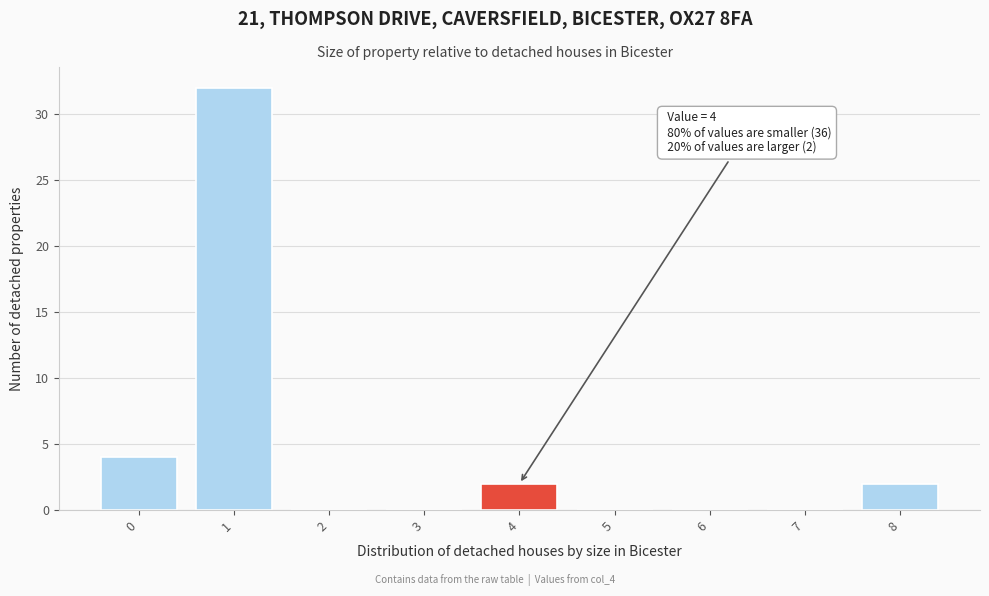

Over which range of the x-axis is the bar tallest?

0.5 to 1.5